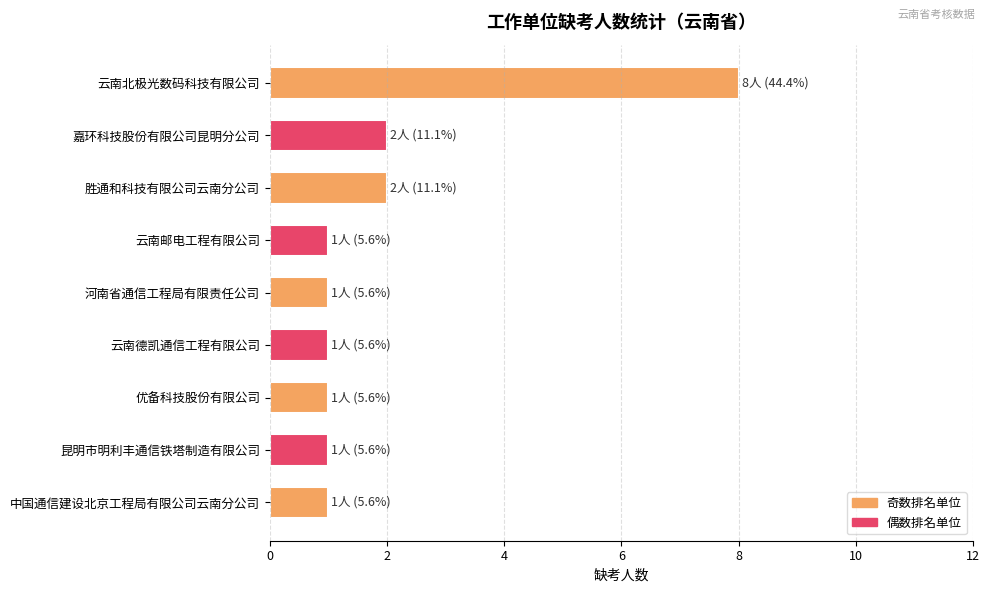

What is the maximum value shown in the chart?

8